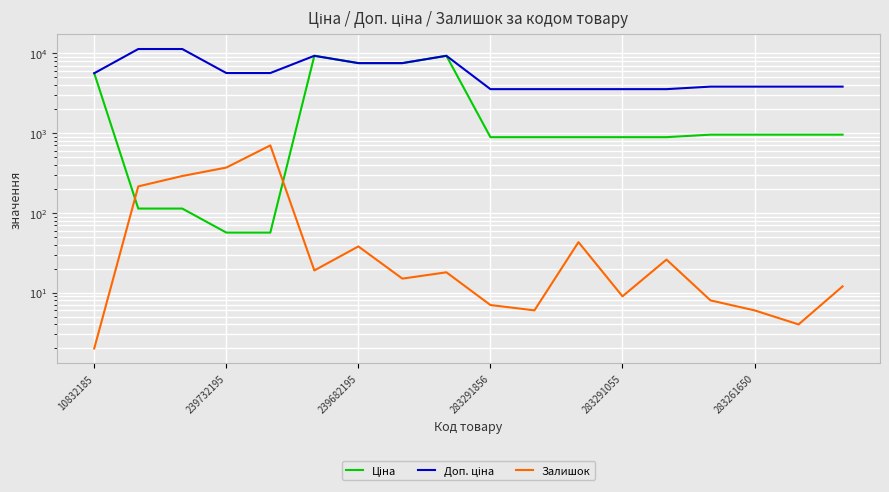

Count the number of data series in this chart.

3